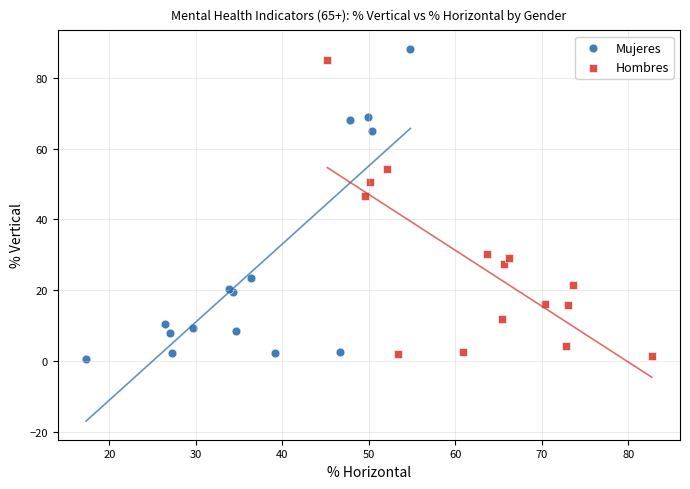

Which series contains the lowest Y value?

Mujeres